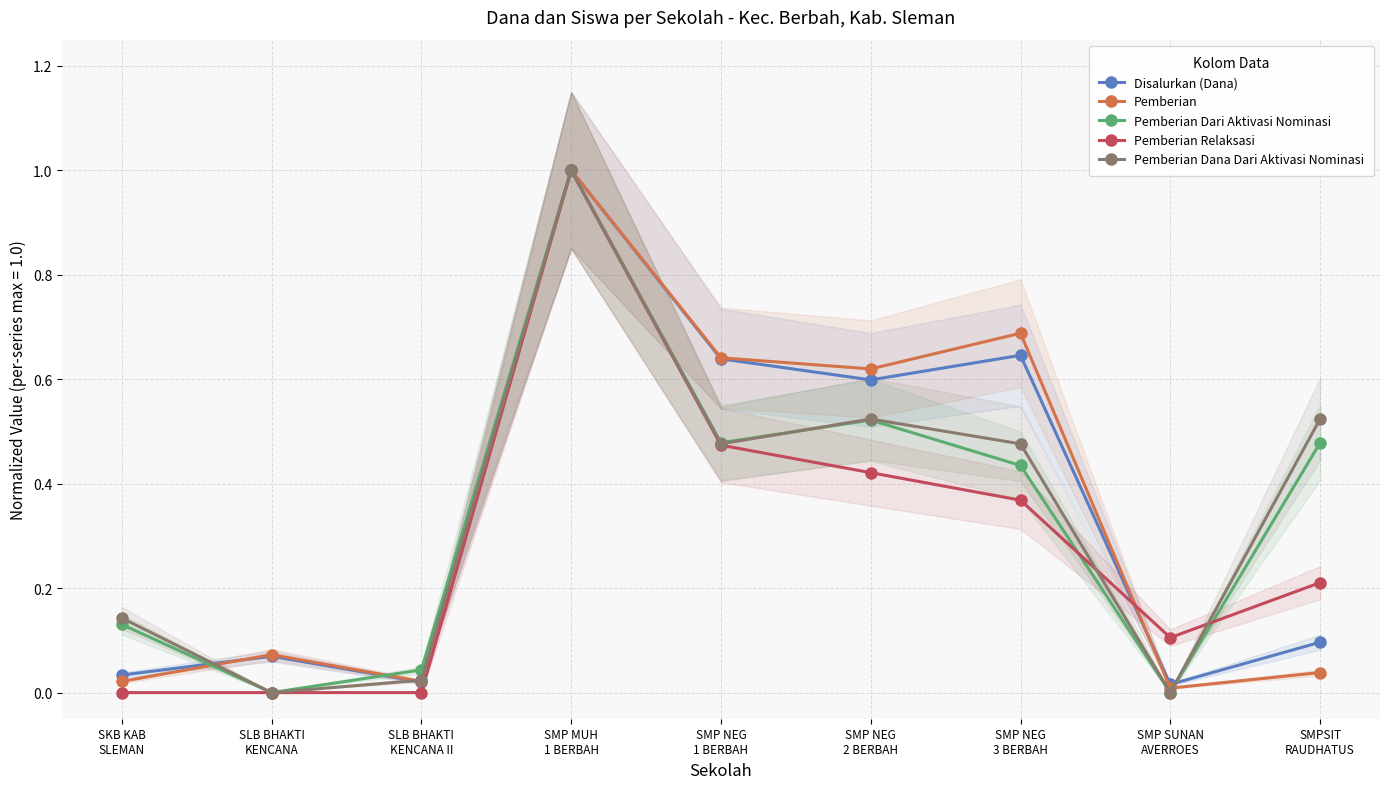

Which category has the lowest value in the Disalurkan (Dana) series?

SMP SUNAN
AVERROES